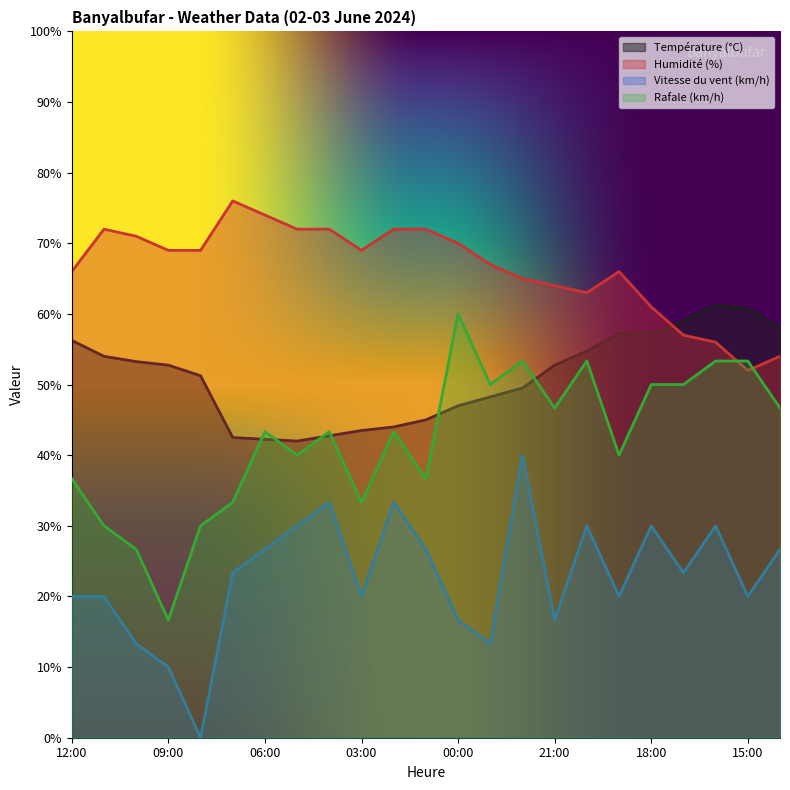

Rank the categories by Rafale (km/h) value from lowest to highest.

09:00, 10:00, 11:00, 08:00, 07:00, 03:00, 12:00, 01:00, 05:00, 19:00, 06:00, 04:00, 02:00, 21:00, 14:00, 23:00, 18:00, 17:00, 22:00, 20:00, 16:00, 15:00, 00:00